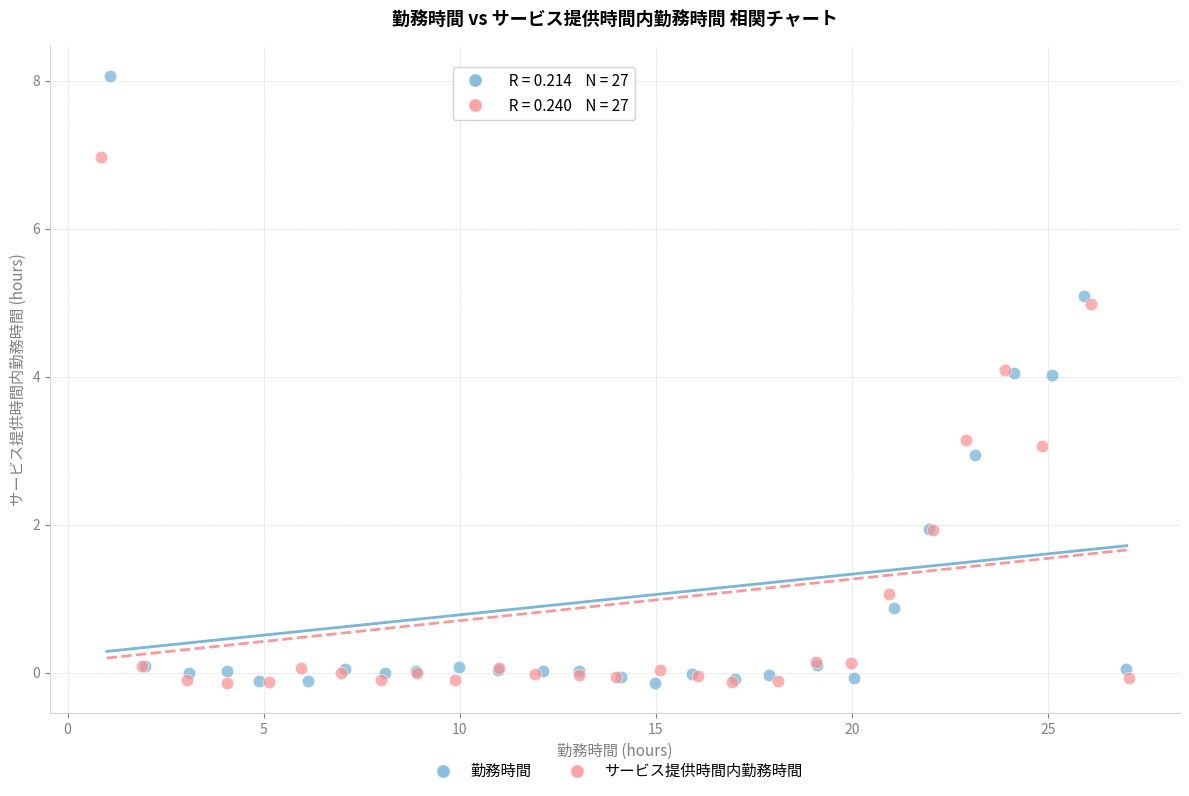

Which series has the widest spread of Y values?

勤務時間